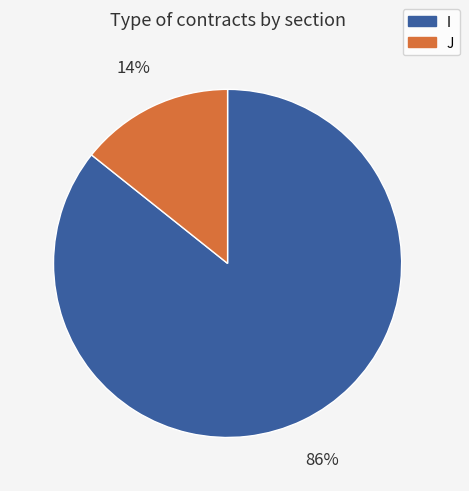

Does any single category account for the majority?

Yes